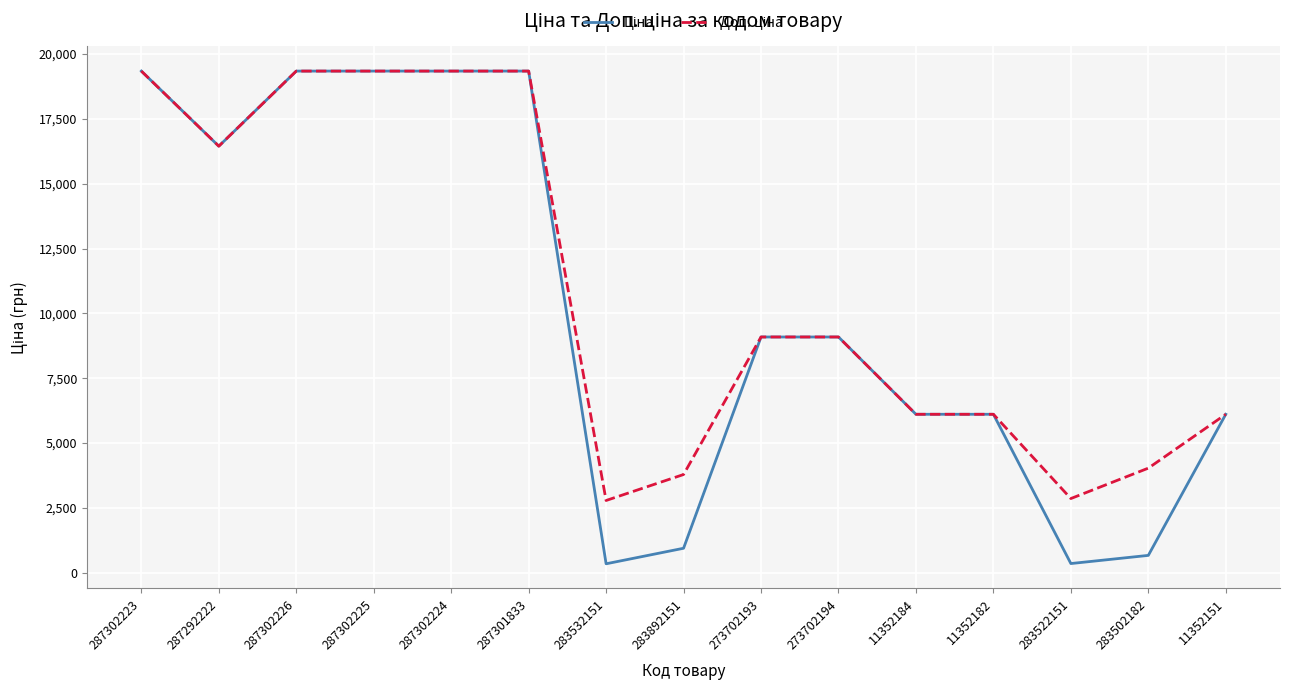

What is the maximum value shown in the chart?

19343.1